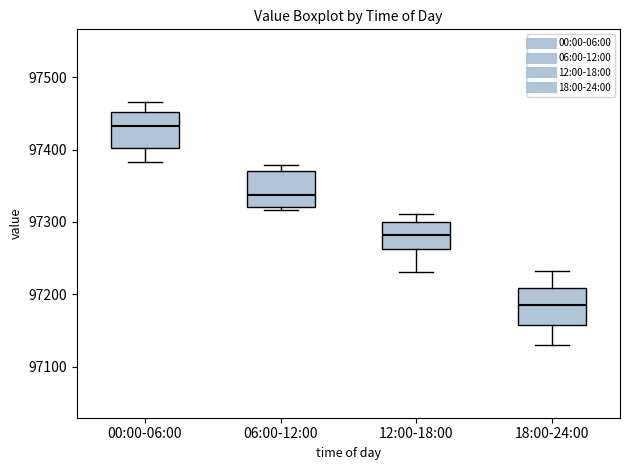

Reading left to right, transcribe this box plot: for each box, give where its median line is, the range the box spans, and where its two whiskers end, as read against the y-axis. The values are not printed on the chart, so give them approximately, as read against the axis.

00:00-06:00: median 97430, box 97400 to 97450, whiskers 97380 to 97470
06:00-12:00: median 97340, box 97320 to 97370, whiskers 97320 (just below the box's lower edge) to 97380
12:00-18:00: median 97280, box 97260 to 97300, whiskers 97230 to 97310
18:00-24:00: median 97190, box 97160 to 97210, whiskers 97130 to 97230